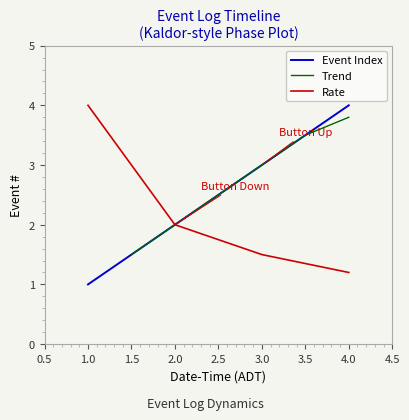

Is the value of Rate at 2.0 greater than the value of Event Index at 3.0?

No